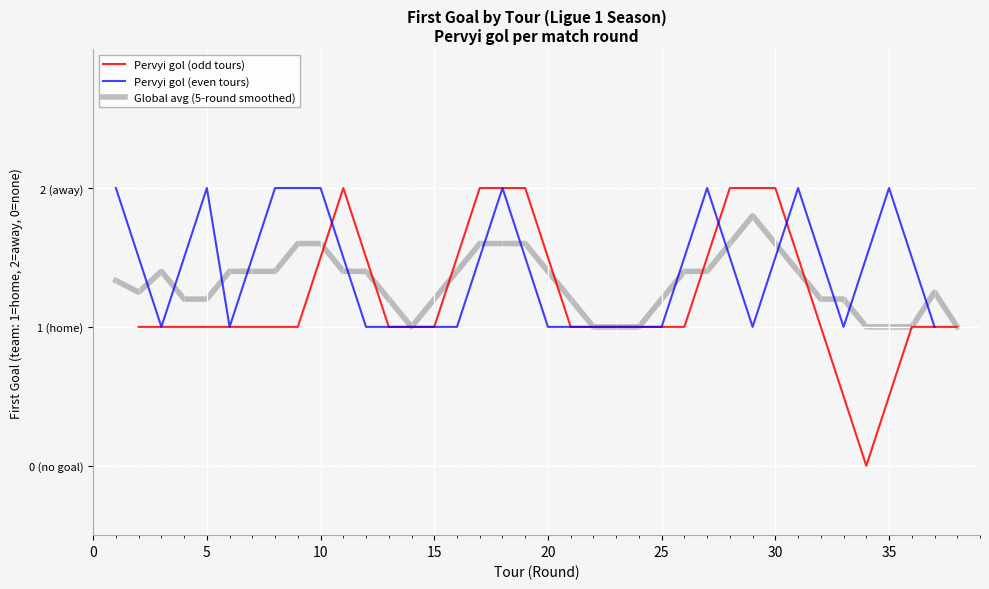

Which series has the largest total across all categories?

Pervyi gol (even tours)